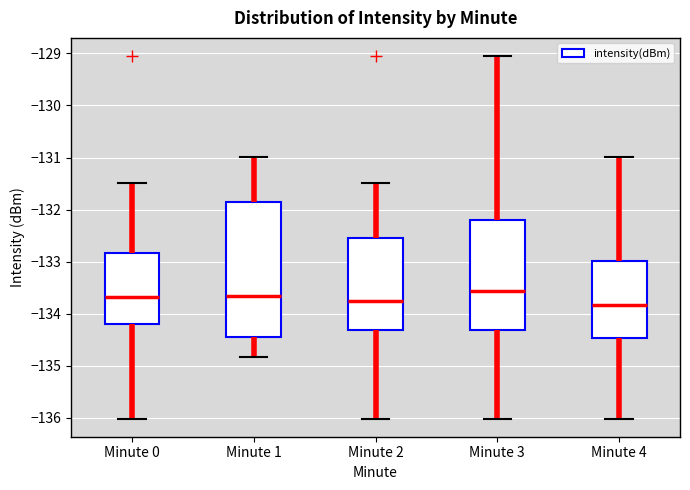

Reading left to right, read every box against the y-axis: the position of its median line, the range the box covers, and the ends of its whiskers. The values are not printed on the chart, so give them approximately, as read against the axis.

Minute 0: median -133.7, box -134.2 to -132.8, whiskers -136.0 to -131.5
Minute 1: median -133.7, box -134.4 to -131.9, whiskers -134.8 to -131.0
Minute 2: median -133.7, box -134.3 to -132.6, whiskers -136.0 to -131.5
Minute 3: median -133.6, box -134.3 to -132.2, whiskers -136.0 to -129.1
Minute 4: median -133.8, box -134.5 to -133.0, whiskers -136.0 to -131.0